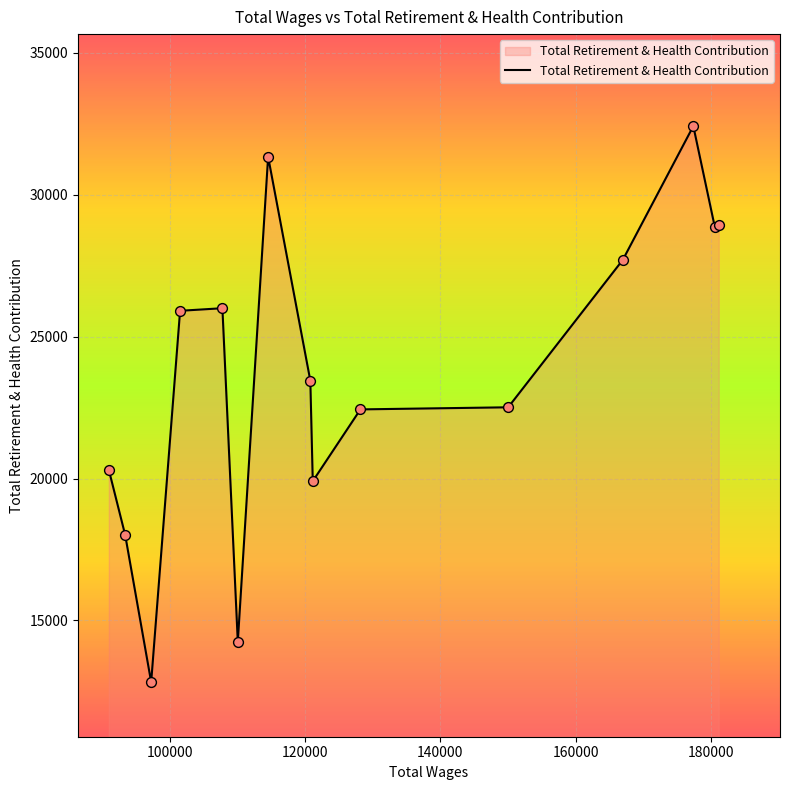

What is the difference between the maximum and minimum values?

19596